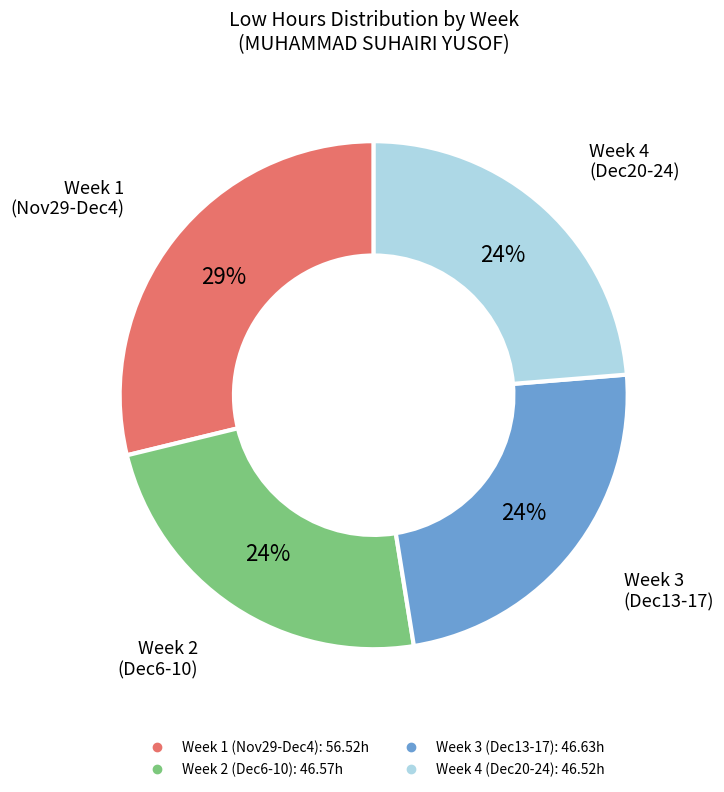

Does any single category account for the majority?

No